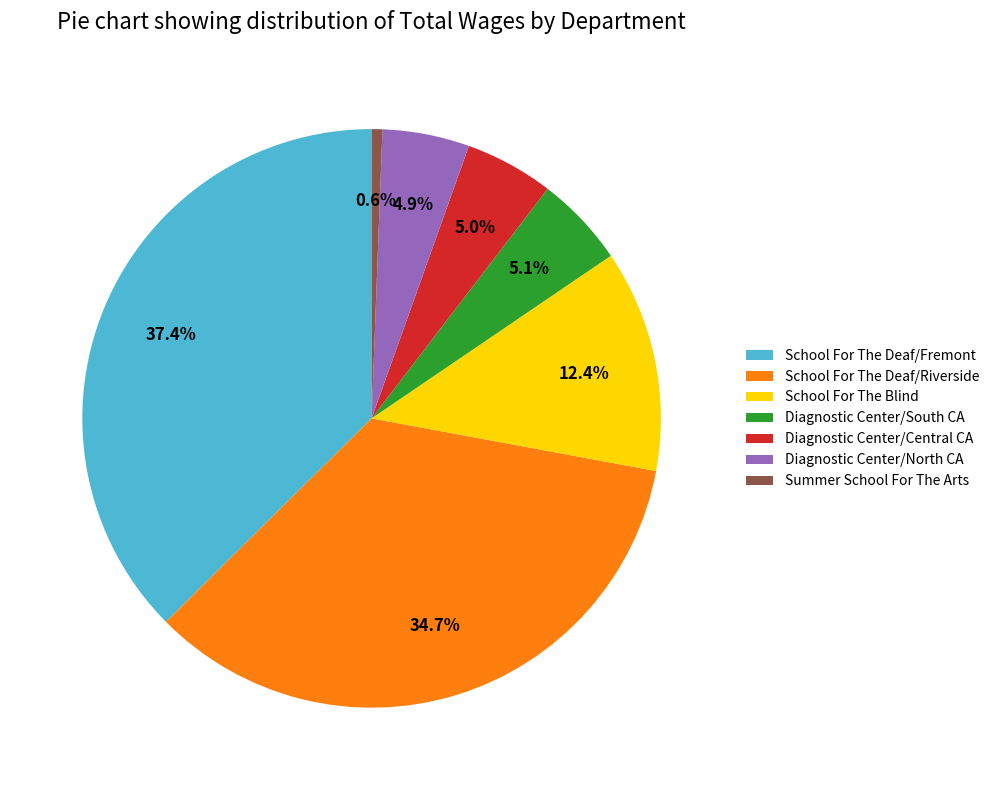

Which has a higher value, Summer School For The Arts or Diagnostic Center/Central CA?

Diagnostic Center/Central CA